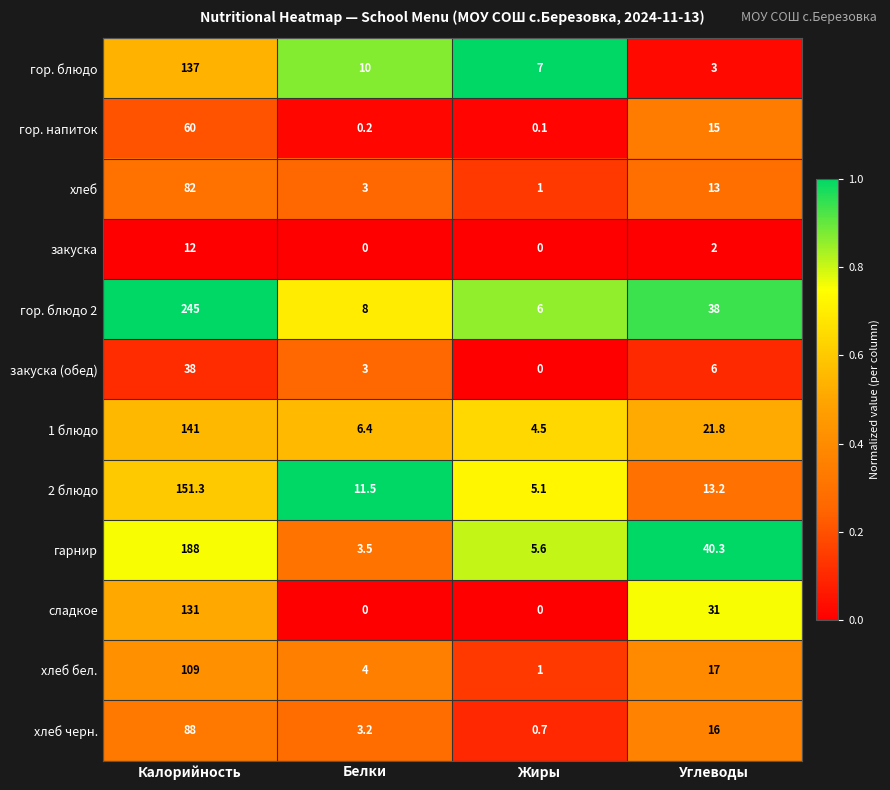

List the series in order of their peak value, lowest first.

закуска, закуска (обед), гор. напиток, хлеб, хлеб черн., хлеб бел., сладкое, гор. блюдо, 1 блюдо, 2 блюдо, гарнир, гор. блюдо 2